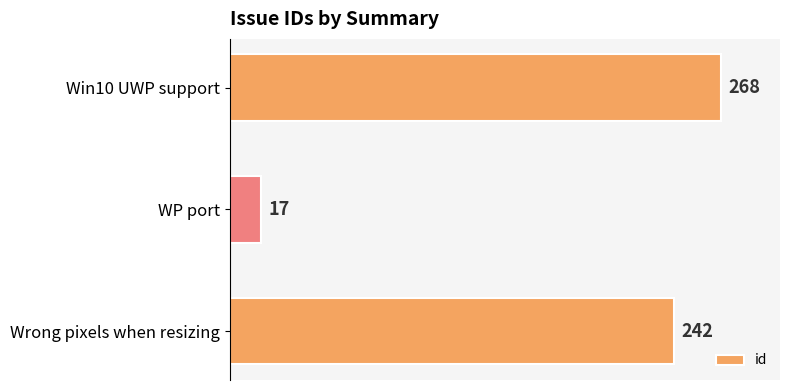

Reading bottom to top, transcribe all the data shown in this chart.

242	17	268